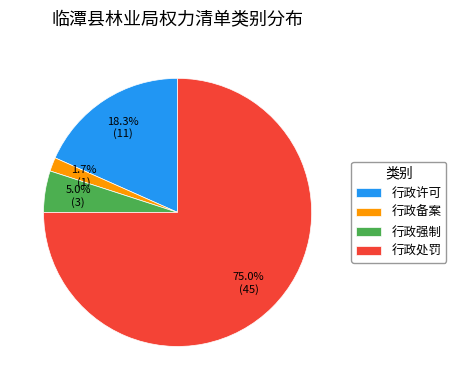

What is the majority slice?

行政处罚